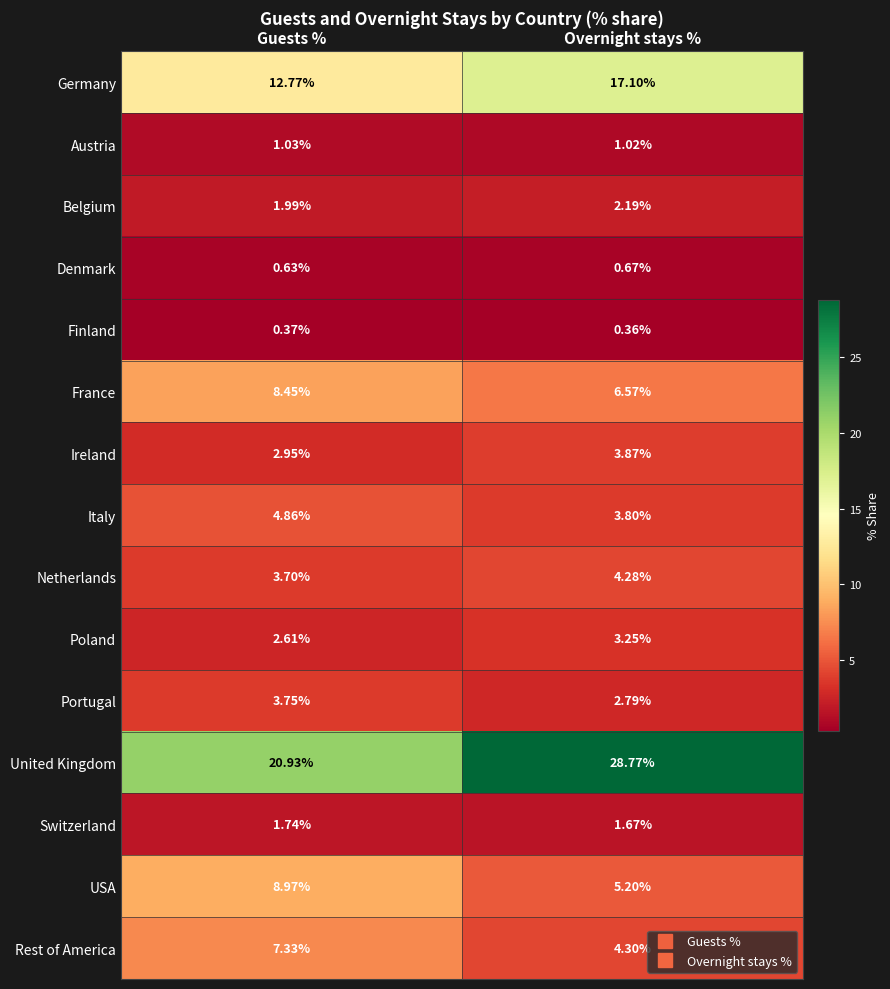

Between Guests % and Overnight stays %, which series saw the biggest shift?

United Kingdom